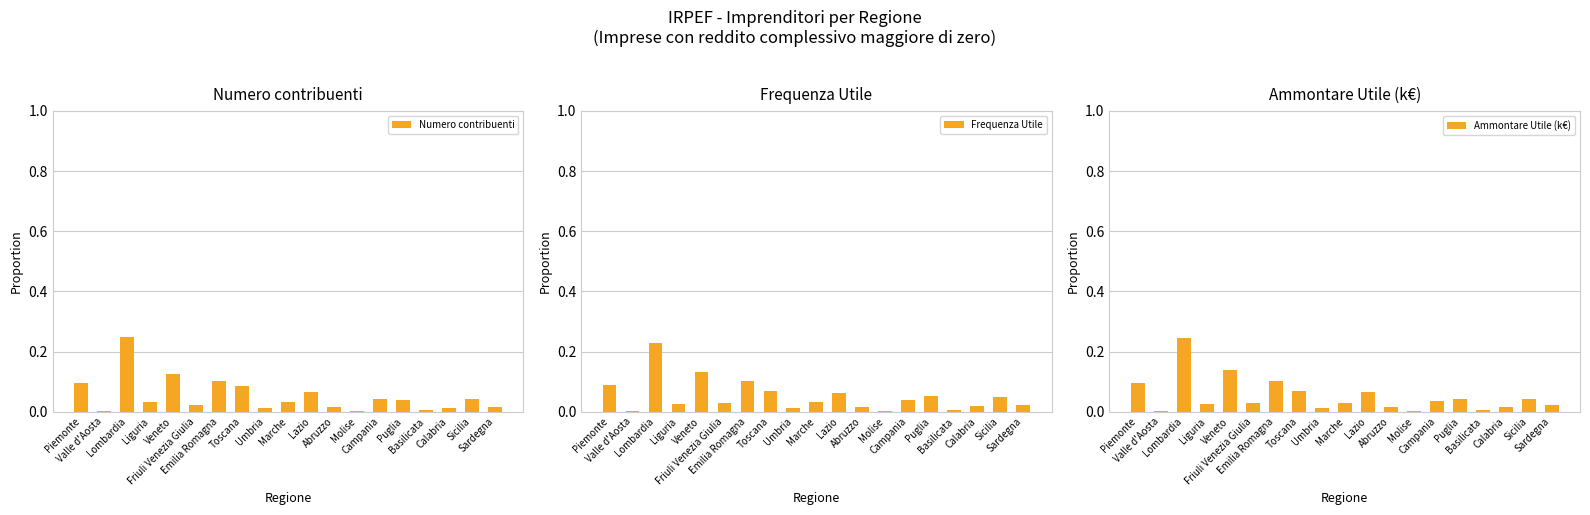

Does the chart contain stacked bars?

No